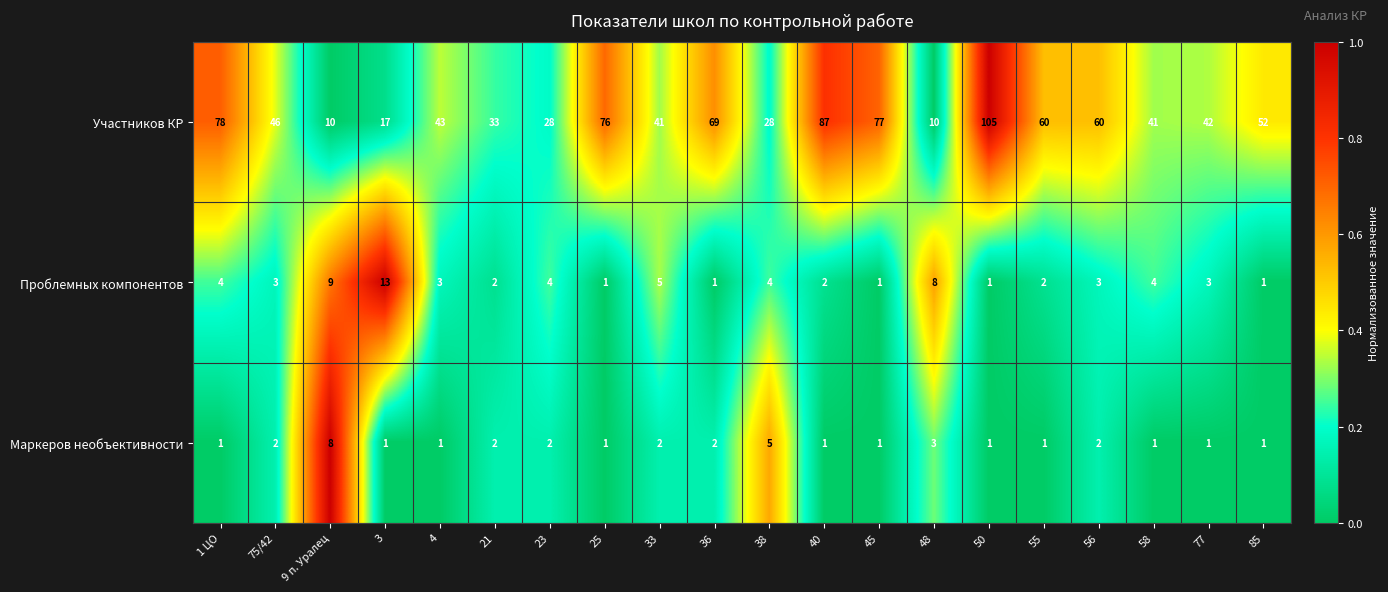

The Маркеров необъективности series shows 7 at 38. True or false?

False